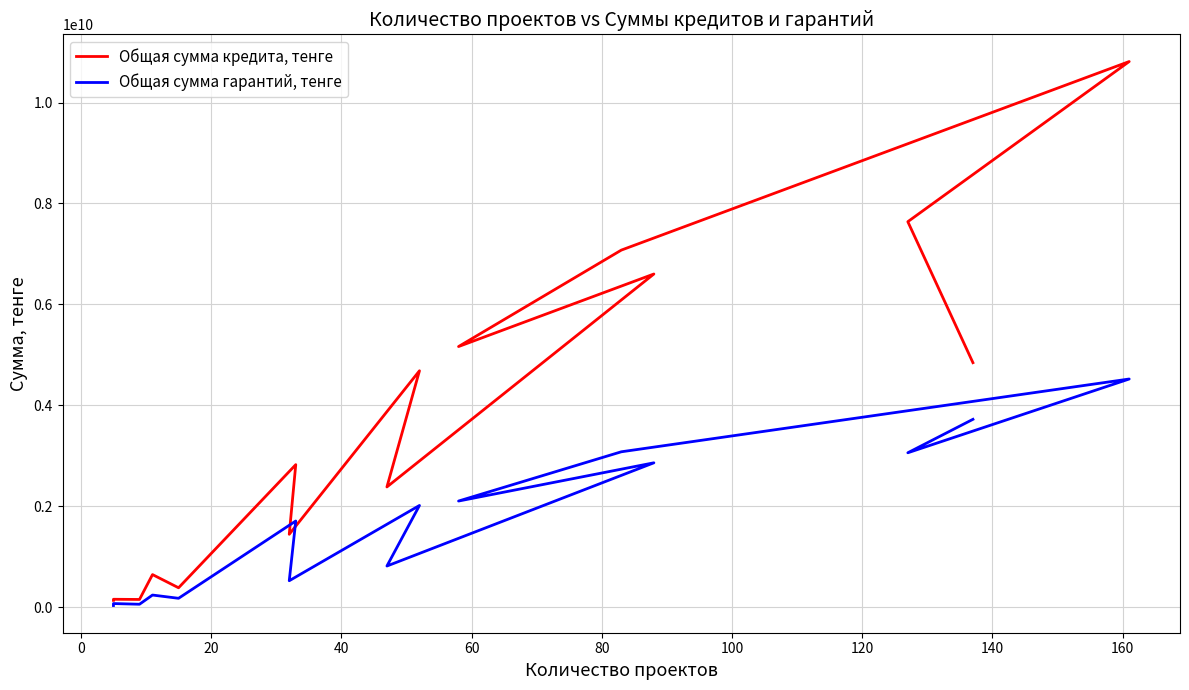

At how many categories does at least one series exceed 3051328332?

7